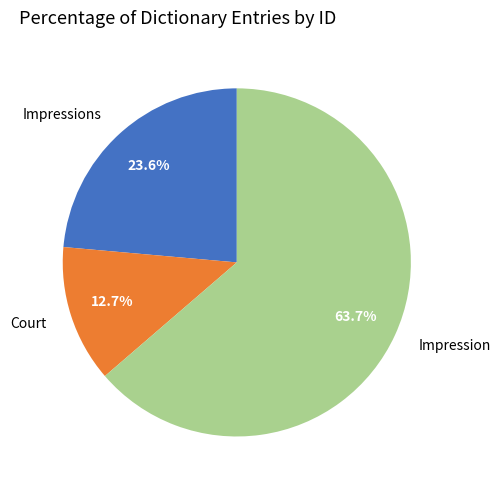

What is the largest slice in the pie chart?

Impression